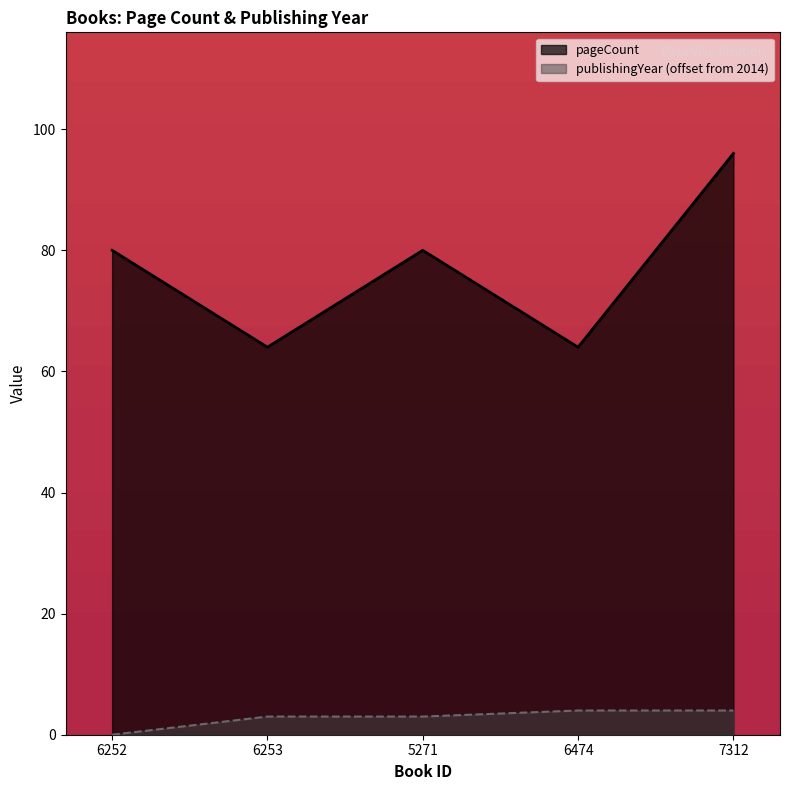

What is the greatest value displayed?

96